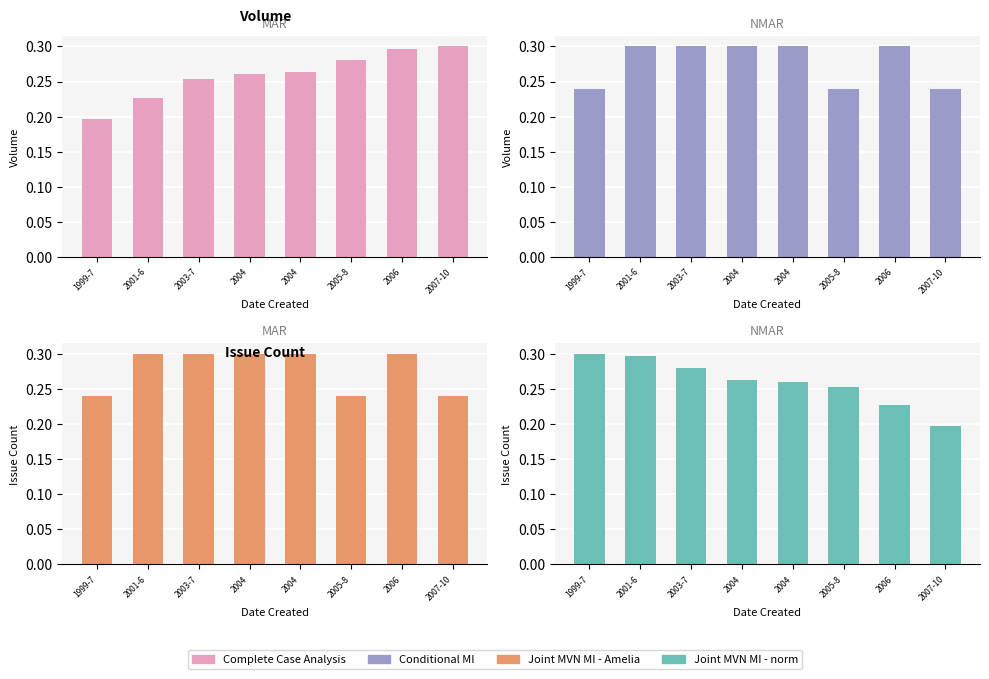

What is the total value across all series at 2004?

1.1